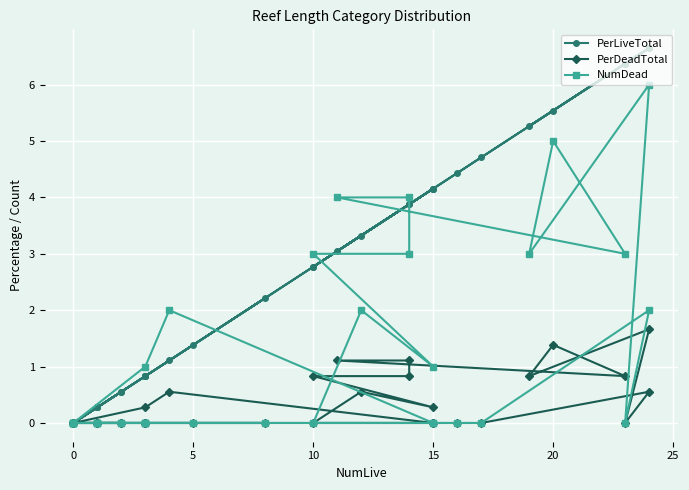

At 10, list the series in order from largest to smallest.

NumDead, PerLiveTotal, PerDeadTotal